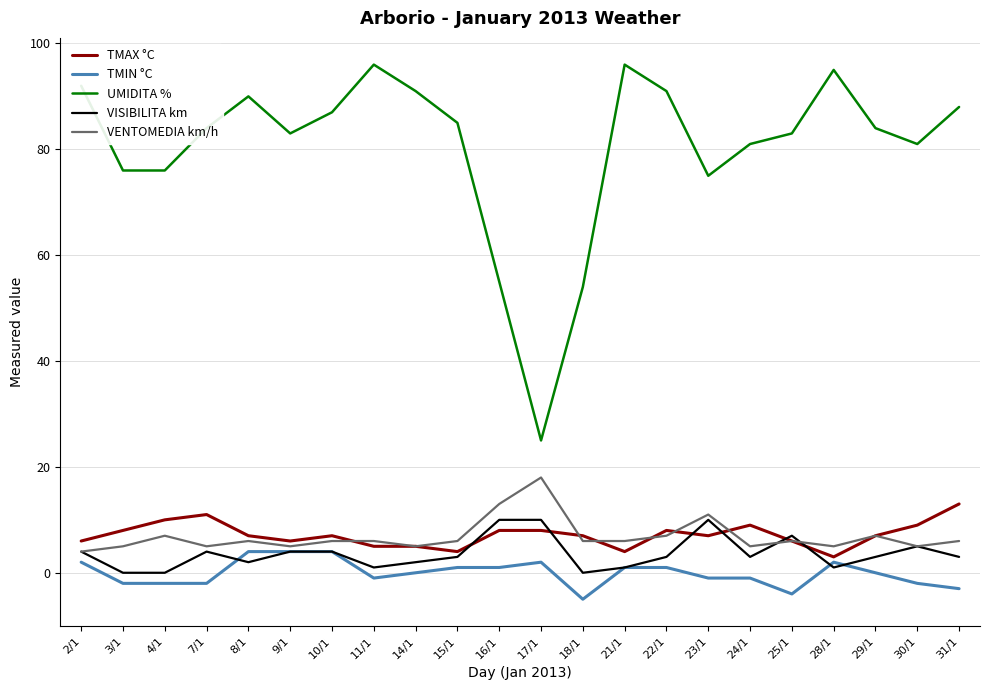

True or false: VISIBILITA km and UMIDITA % cross at least once.

False